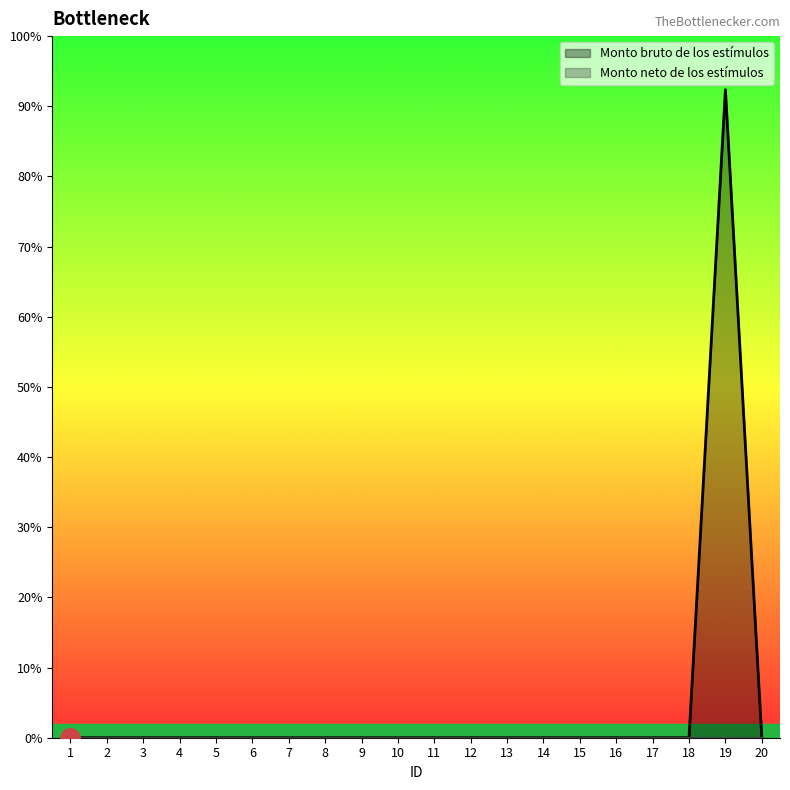

True or false: there are more than 1 points higher than both neighbors.

False